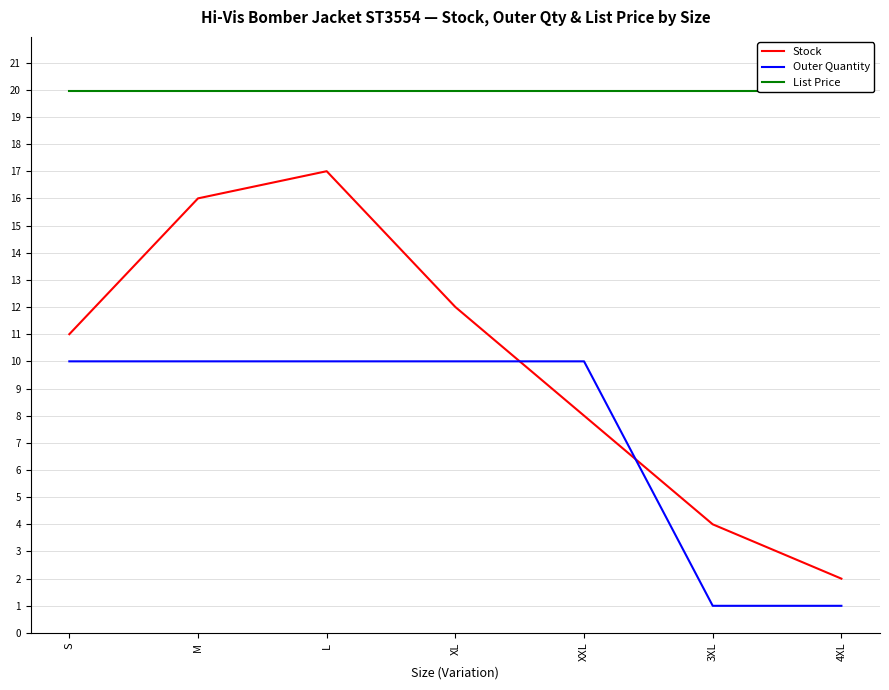

True or false: List Price and Outer Quantity cross at least once.

False